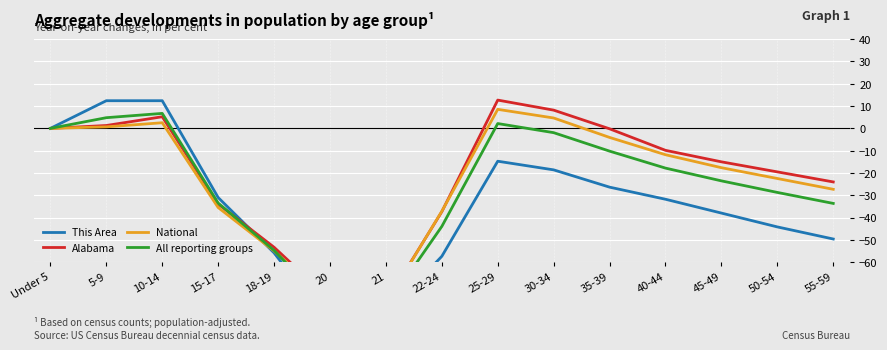

Is it true that National equals -37.2 at 22-24?

True